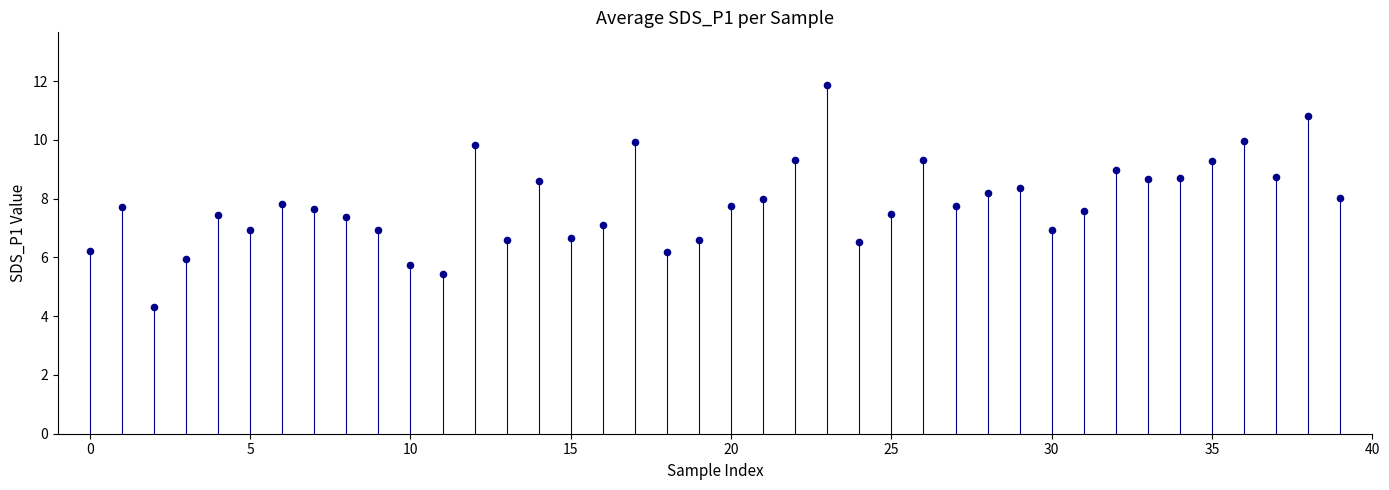

What is the range of Y values (max minus min)?

7.6